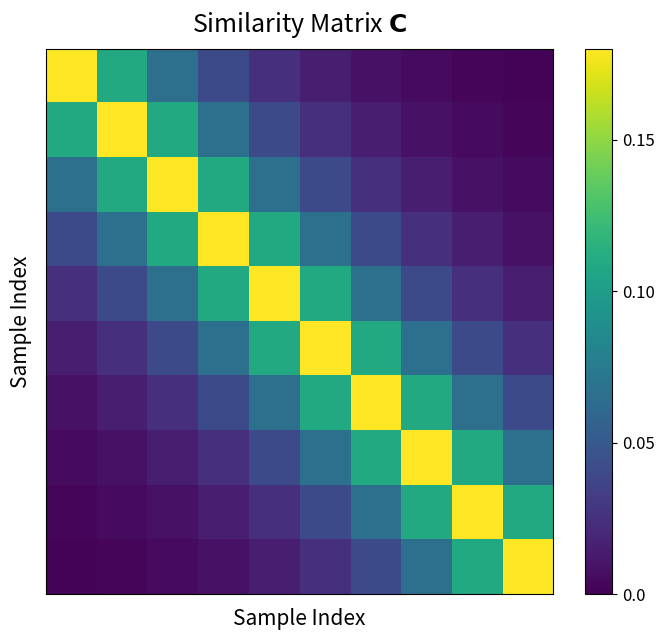

At how many categories does at least one series exceed 0?

10